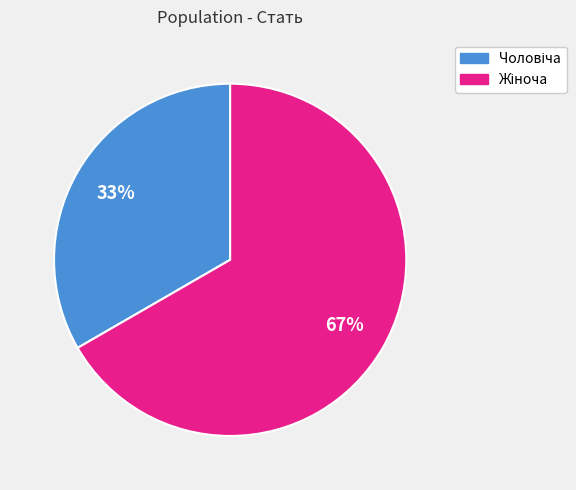

Does any single category account for the majority?

Yes